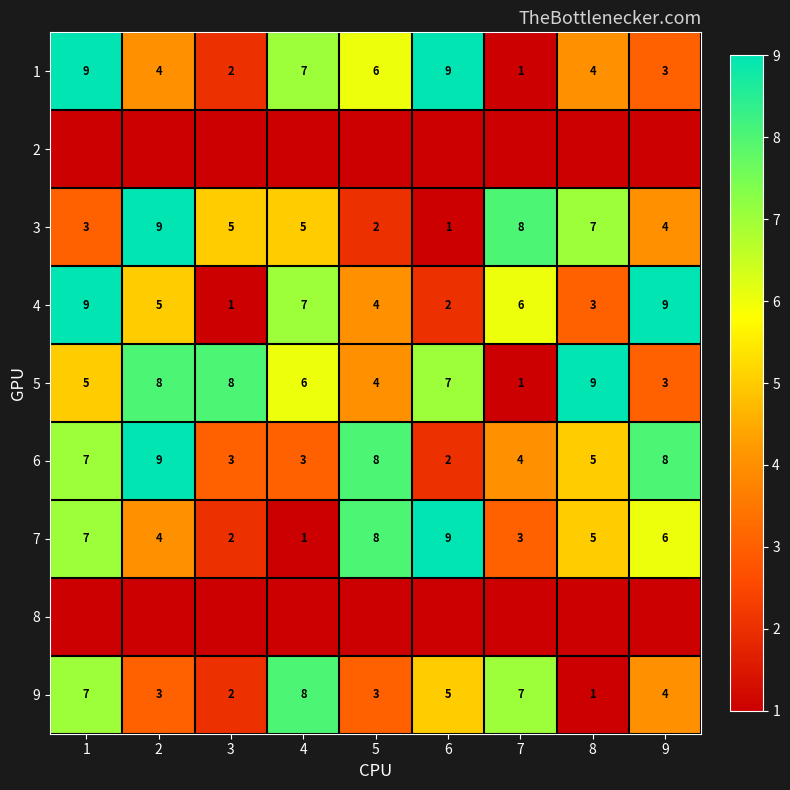

What is the difference between the maximum and minimum values in the 1 series?

8